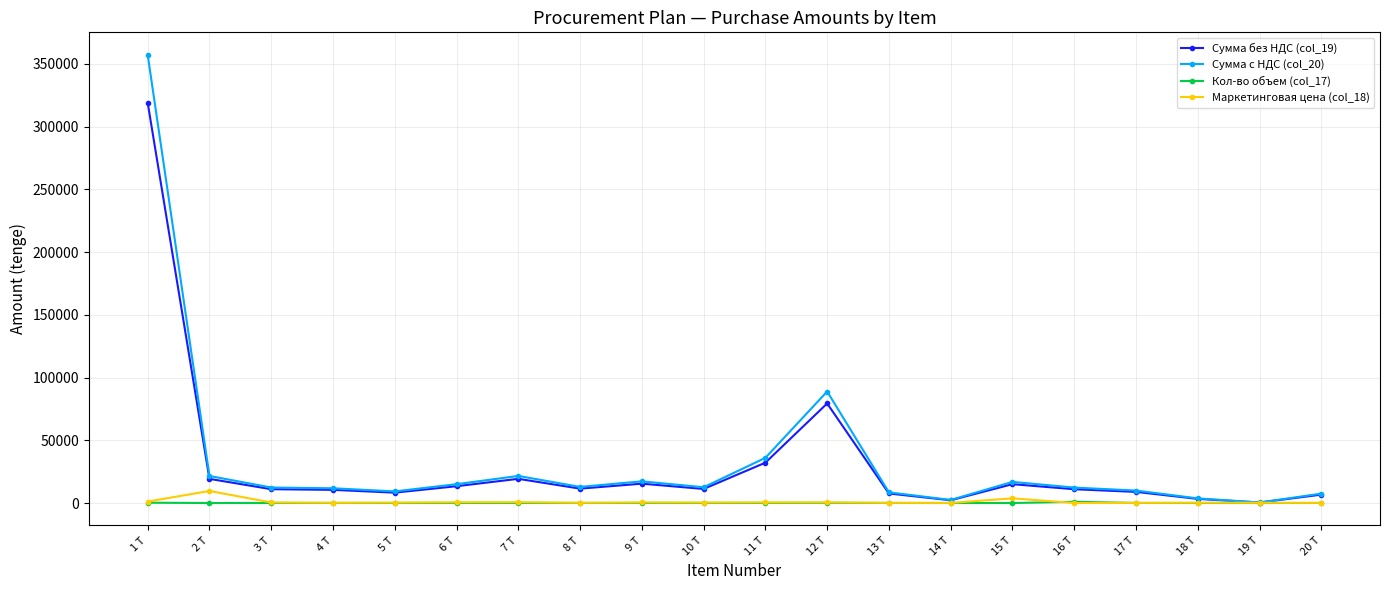

Which category has the highest value across all series?

1 Т